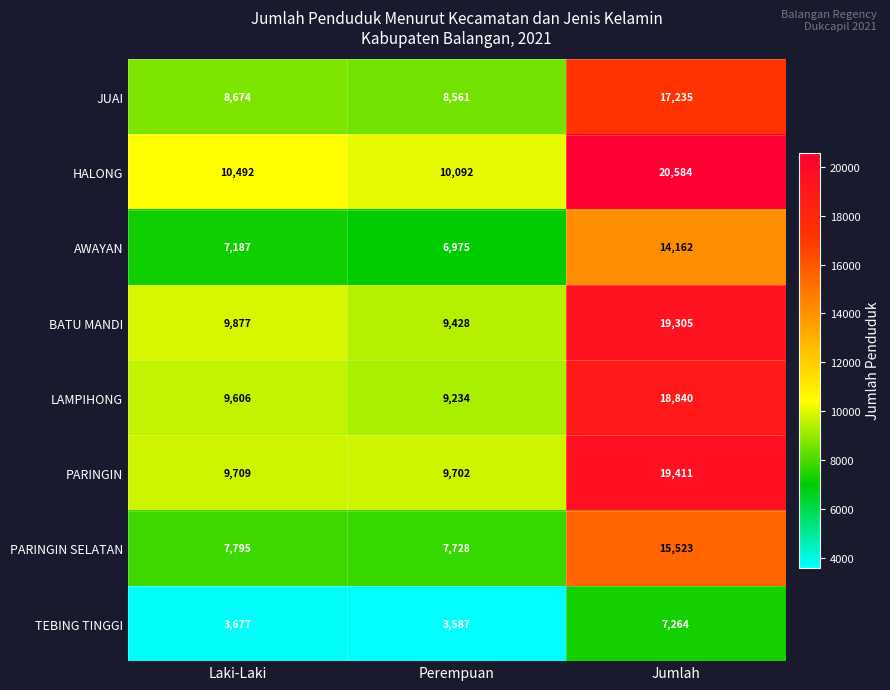

What is the maximum value shown in the chart?

20584